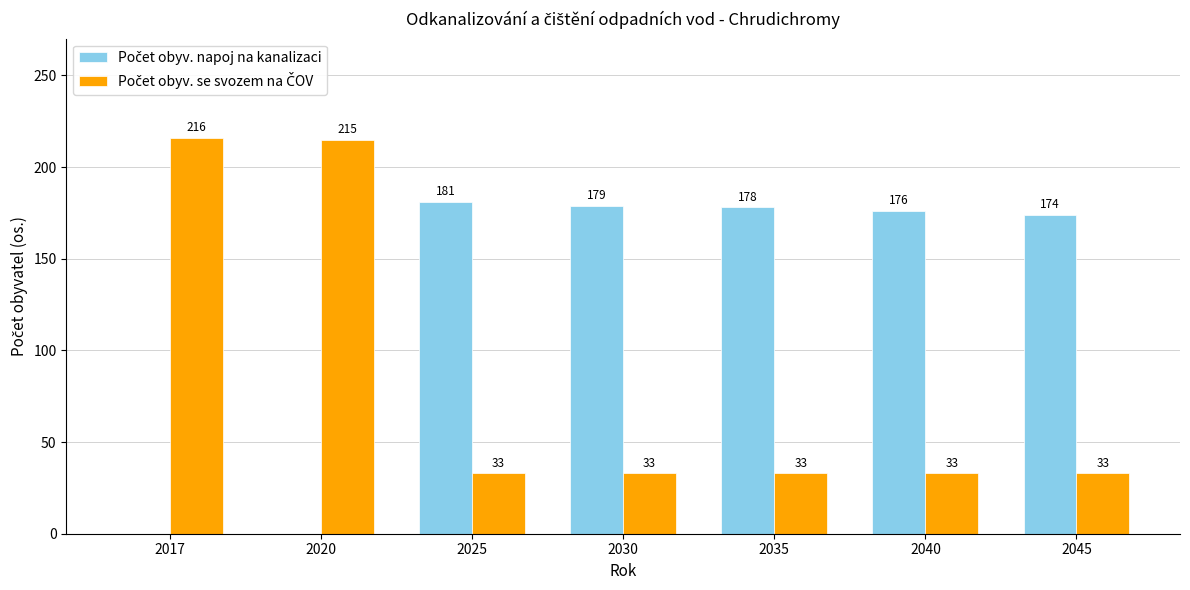

At which category is the sum across all series the highest?

2017